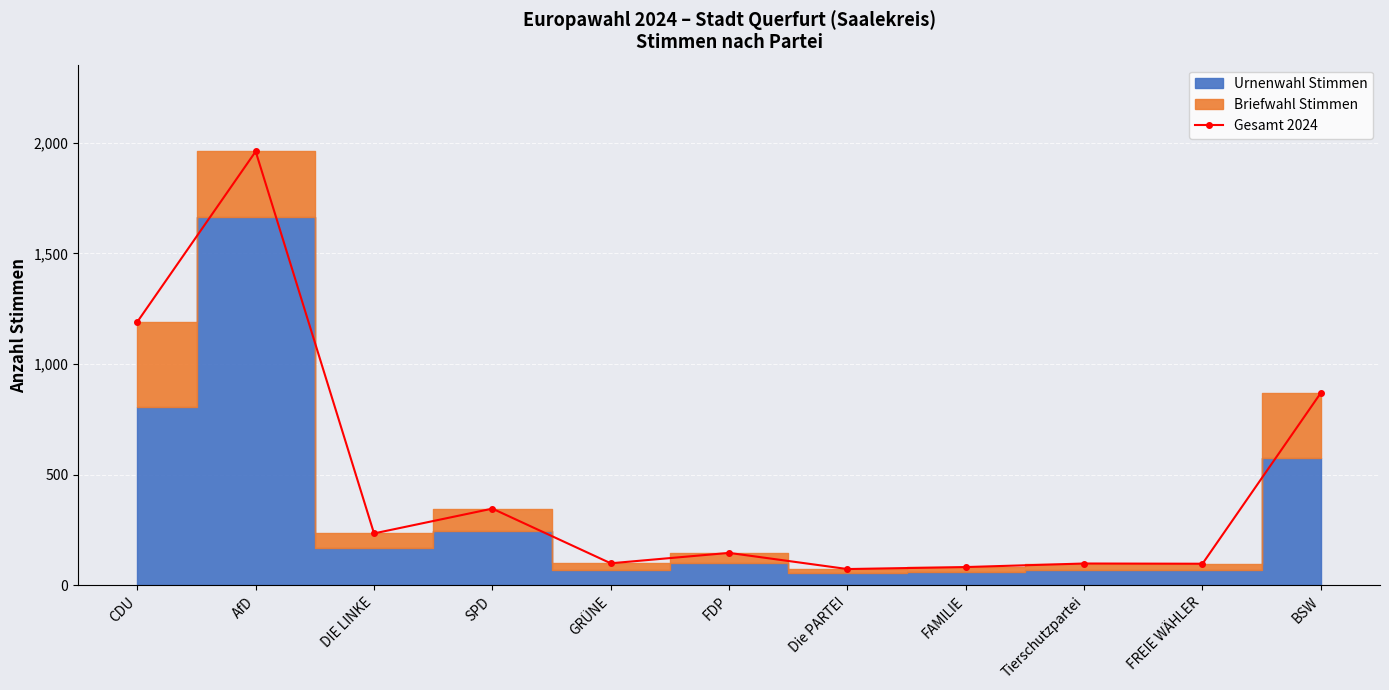

What is the ratio of the value at SPD to the value at CDU?

0.3